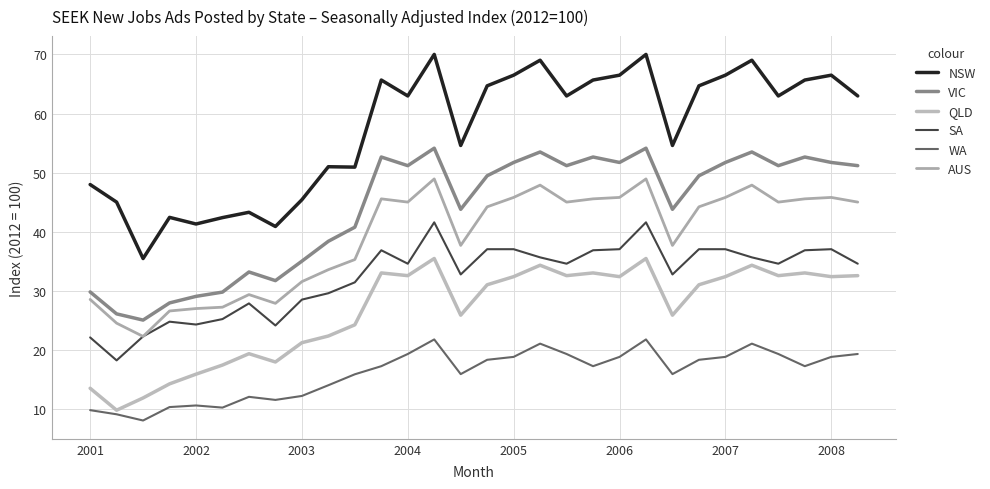

Rank the series by their maximum value, from highest to lowest.

NSW, VIC, AUS, SA, QLD, WA